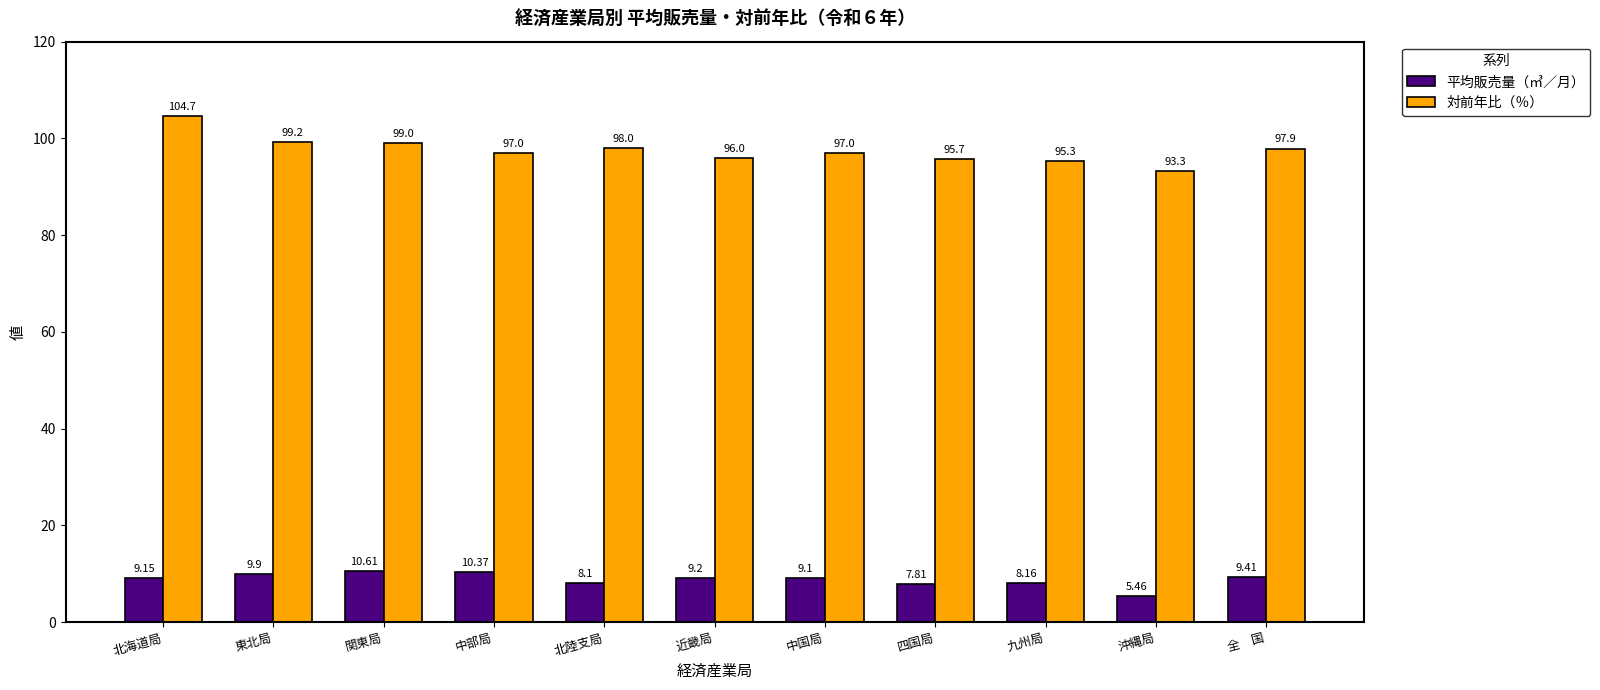

Which series has the largest total across all categories?

対前年比（％）